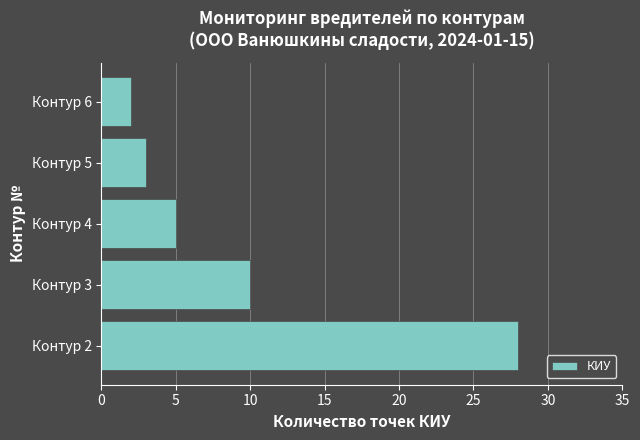

Where is the data nearest to the value 15?

Контур 3